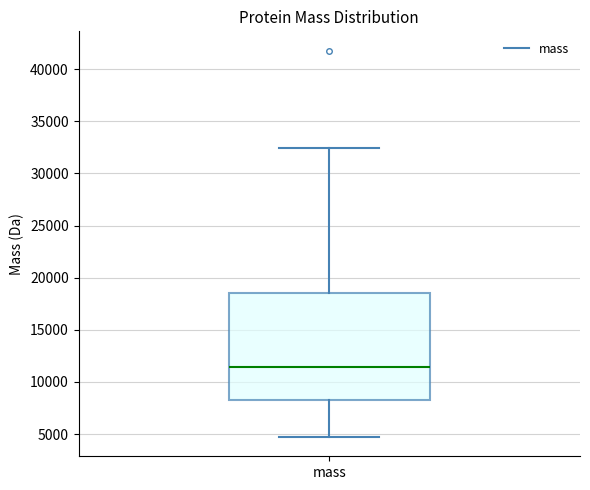

Where is the upper edge of the box for mass on the y-axis? The values are not printed on the chart, so give them approximately, as read against the axis.

18500